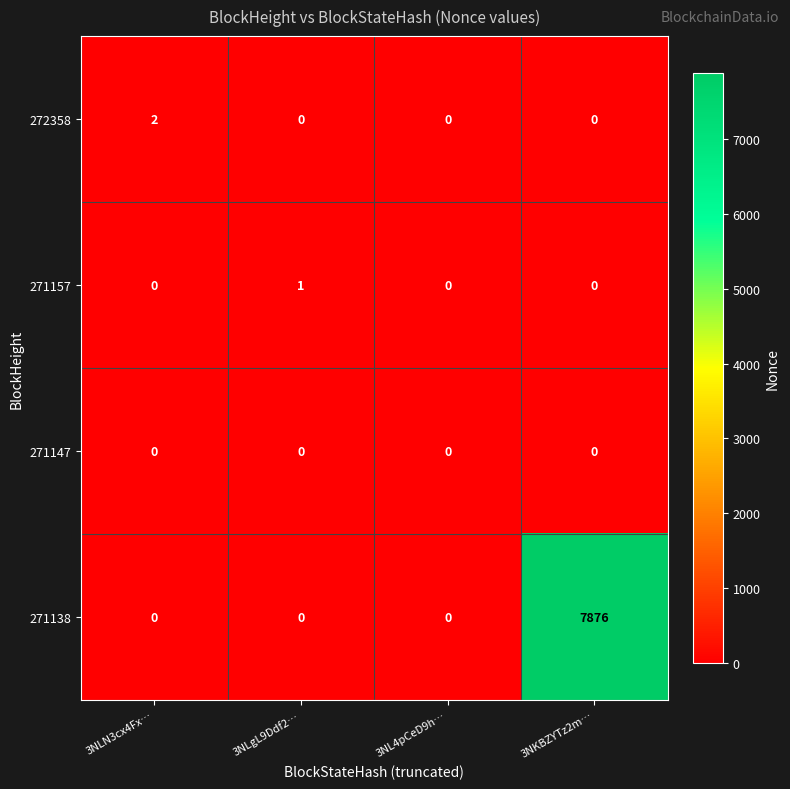

Reading left to right, extract all data points from this chart.

272358: 2	0	0	0
271157: 0	1	0	0
271147: 0	0	0	0
271138: 0	0	0	7876